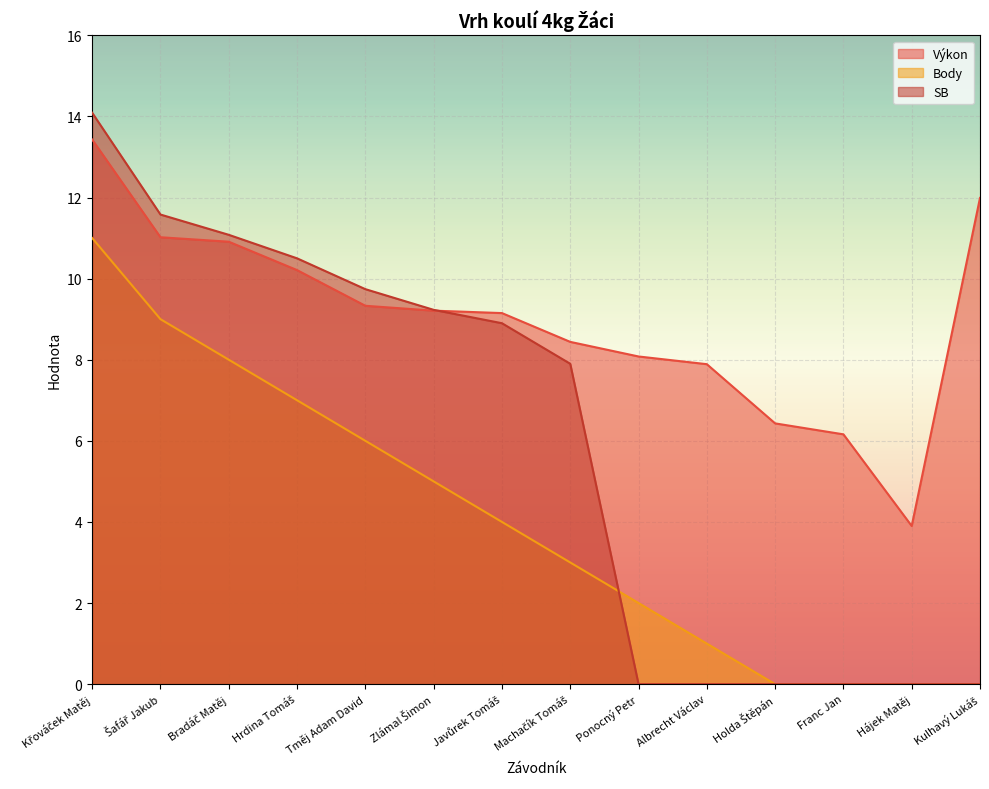

What is the difference between the highest and lowest values at Ponocný Petr?

8.1